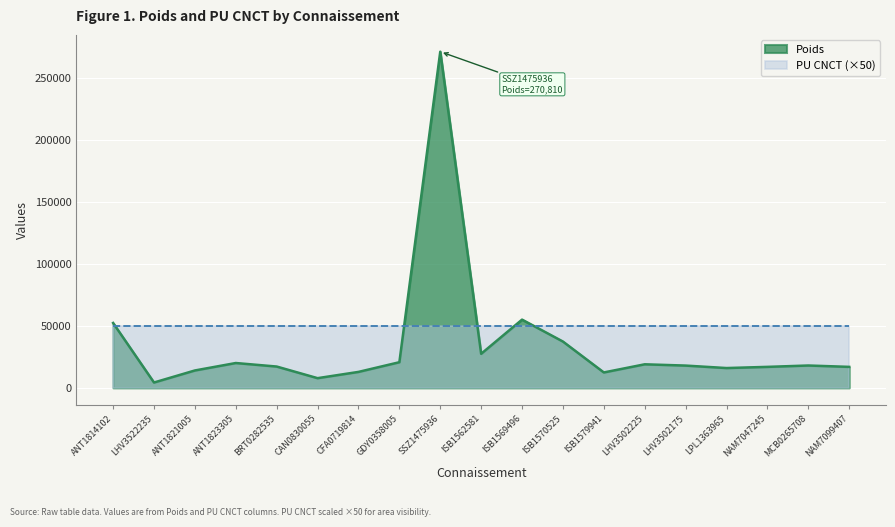

What is the change in value from CFA0719814 to ISB1570525?

+24447